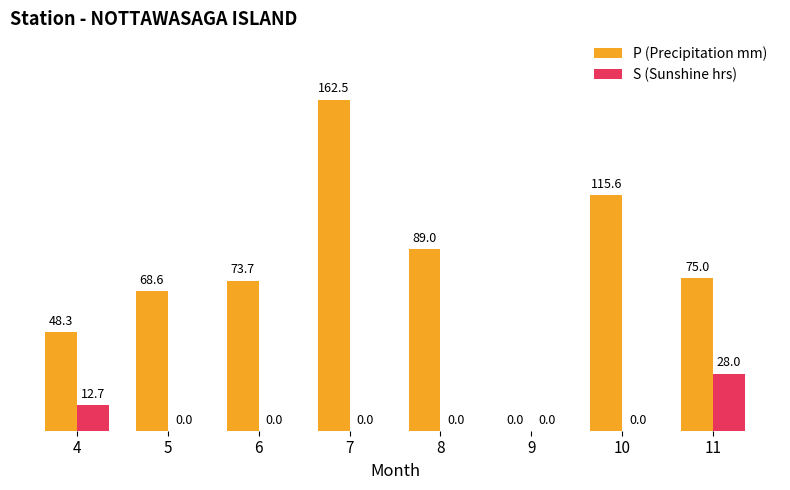

Reading right to left, extract all data points from this chart.

P (Precipitation mm): 75.0	115.6	0.0	89.0	162.5	73.7	68.6	48.3
S (Sunshine hrs): 28.0	0.0	0.0	0.0	0.0	0.0	0.0	12.7